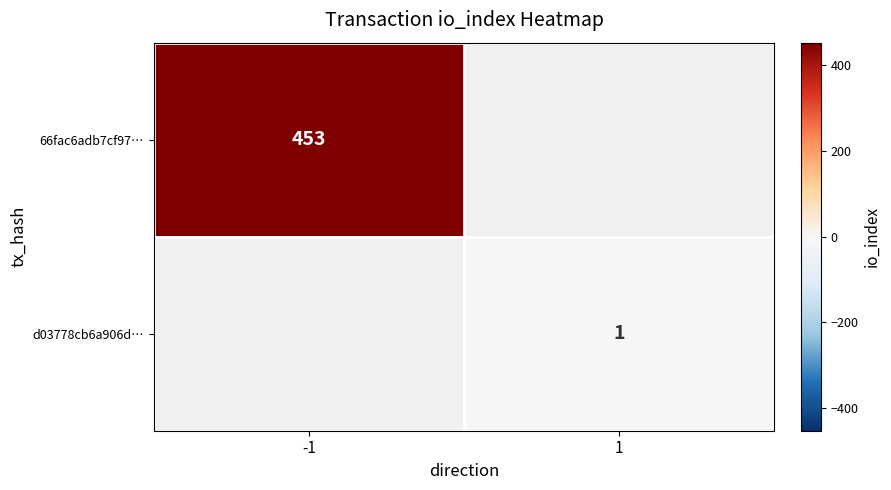

The value of d03778cb6a906d… at 1 is 1. True or false?

True